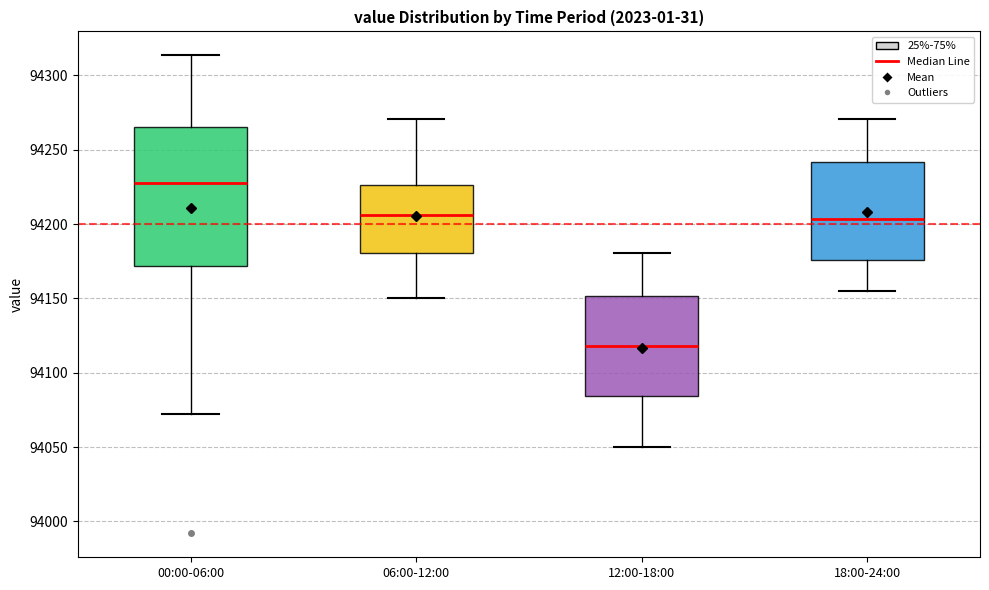

Which box's median line is the lowest?

12:00-18:00